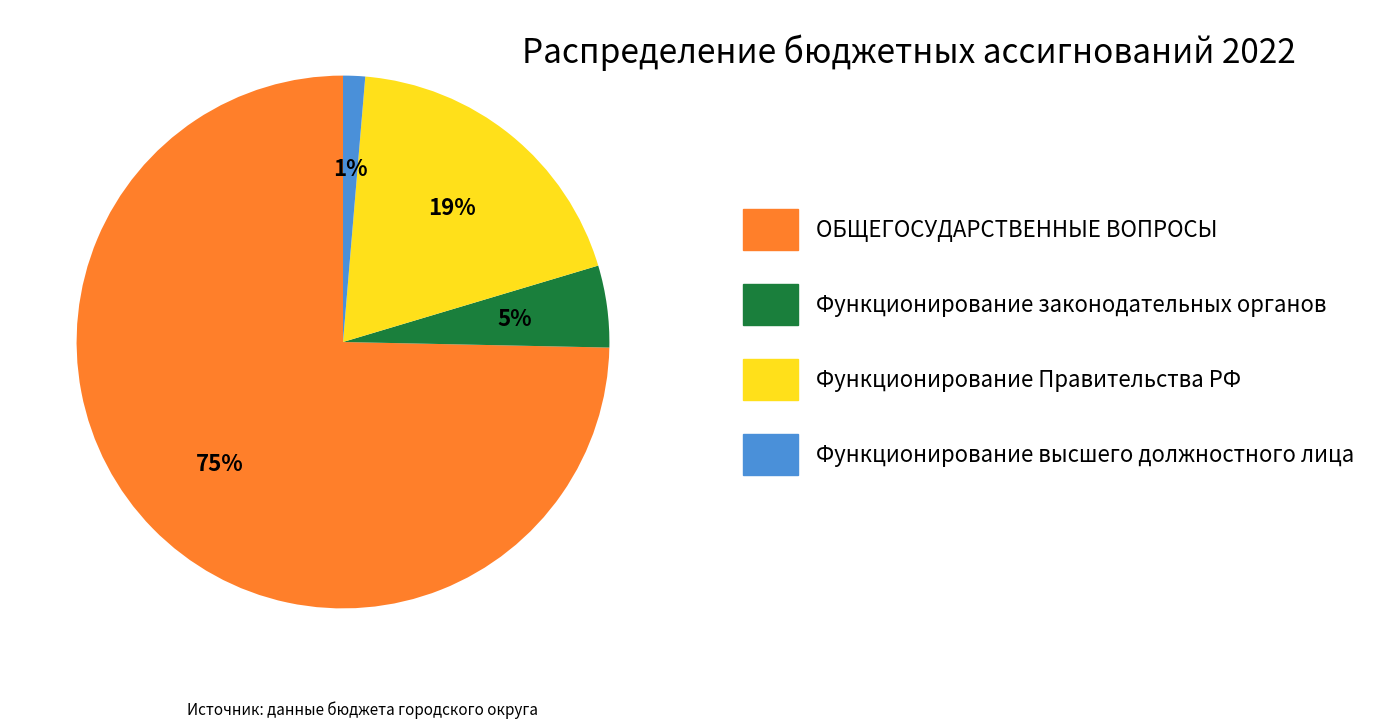

Which category has the biggest portion of the pie?

ОБЩЕГОСУДАРСТВЕННЫЕ ВОПРОСЫ